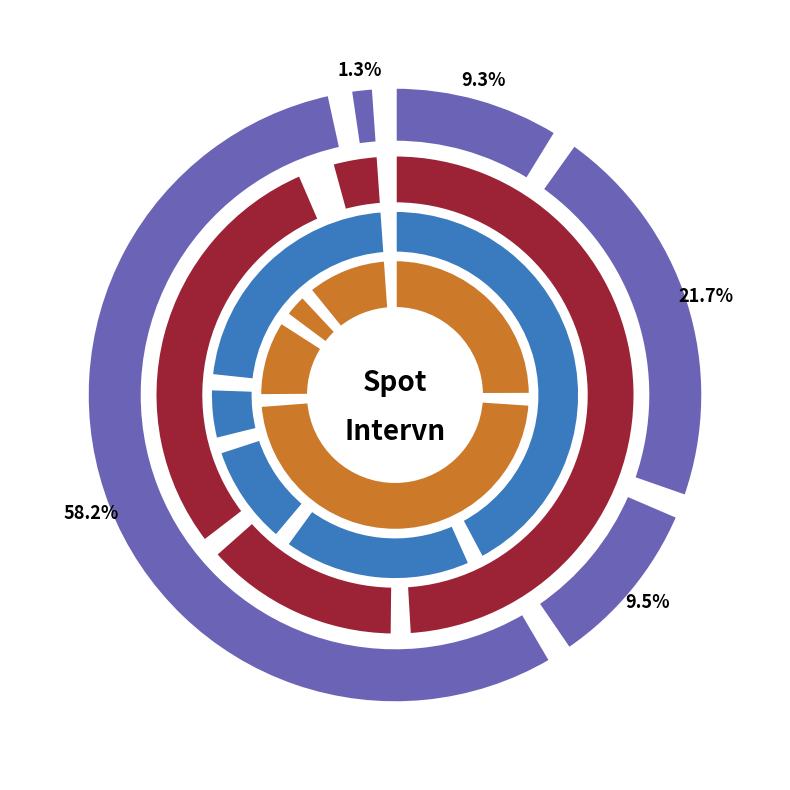

Count the number of slices in the pie.

5